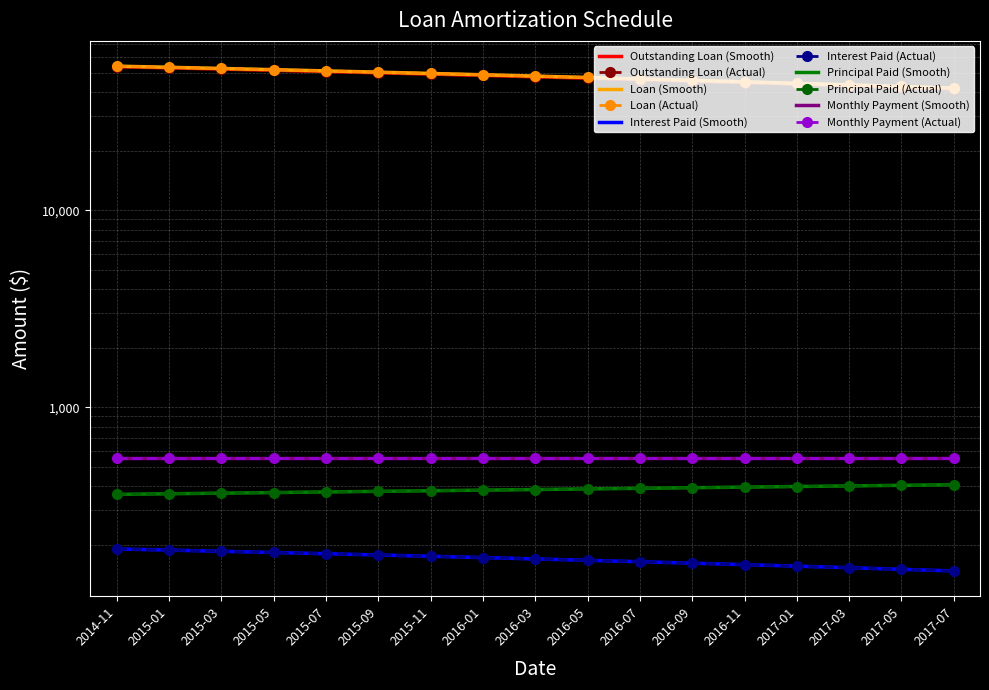

What is the average value of the Principal Paid series?

383.2